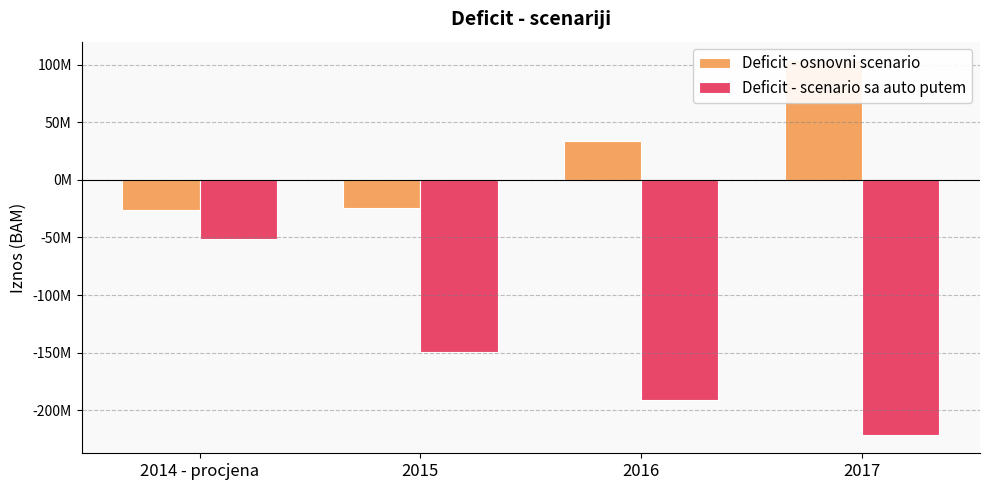

Reading right to left, extract all data points from this chart.

Deficit - osnovni scenario: 2017=103834080.1	2016=33498994.0	2015=-24569497.4	2014 - procjena=-26424602.0
Deficit - scenario sa auto putem: 2017=-221165919.9	2016=-191501006.0	2015=-149569497.4	2014 - procjena=-51424602.0